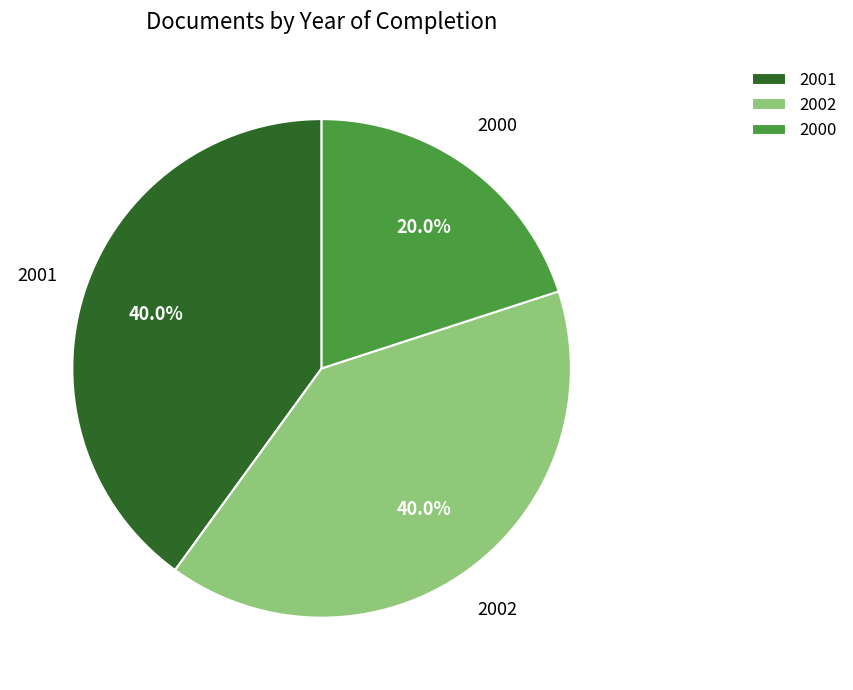

What is the ratio of the value at 2002 to the value at 2000?

2.0